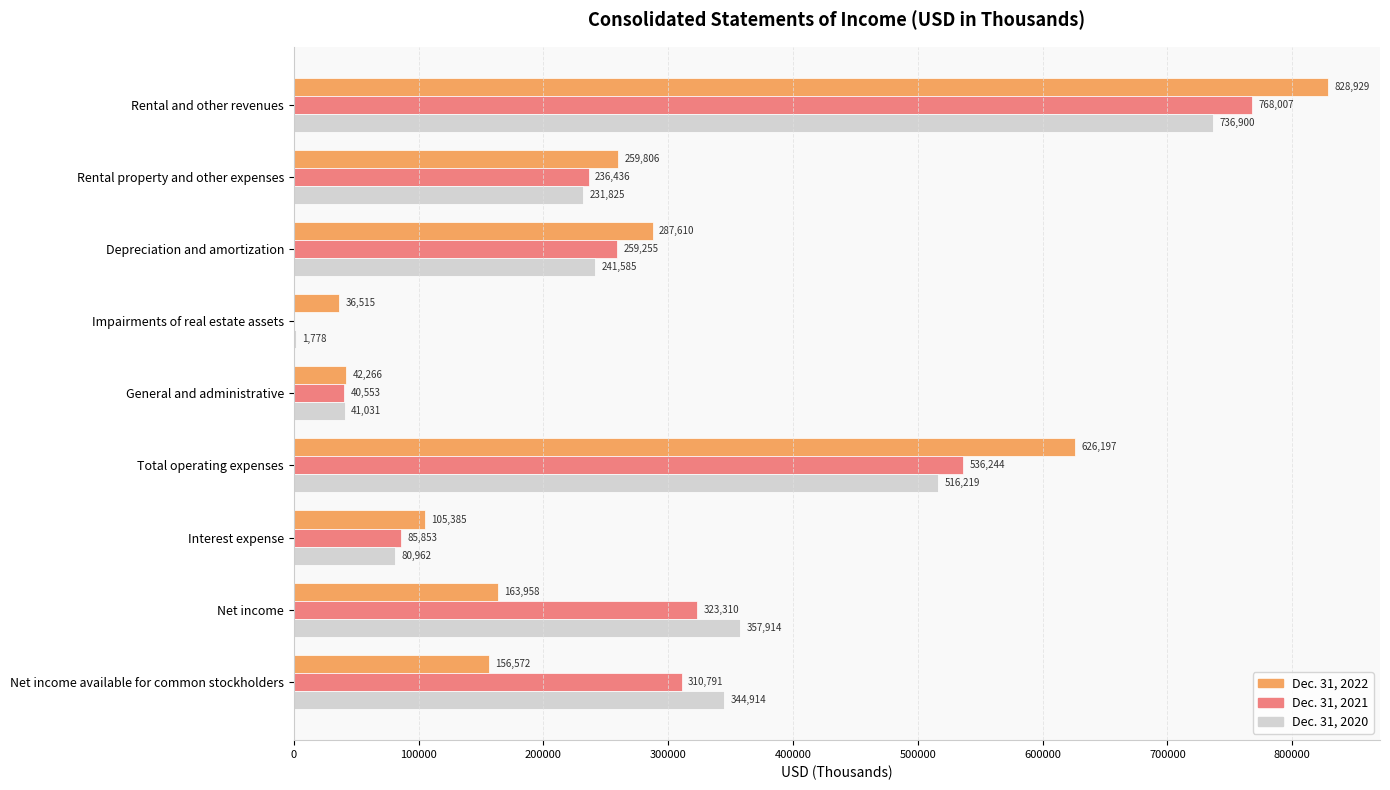

True or false: Dec. 31, 2020 has a value of 155167 at Rental property and other expenses.

False